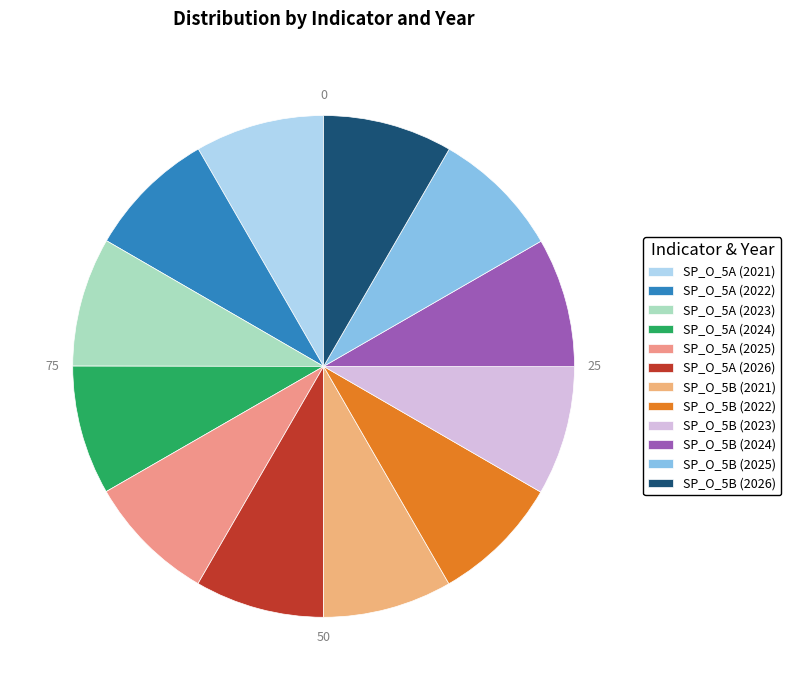

What percentage is the SP_O_5A (2023) slice, to the nearest percent?

8%